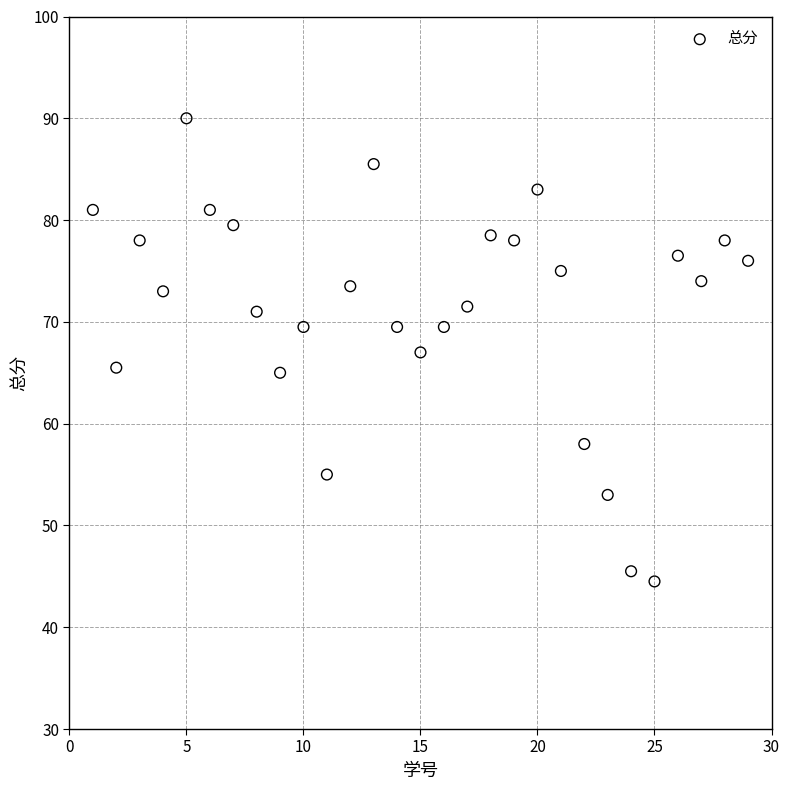

What is the range of X values (max minus min)?

28.0